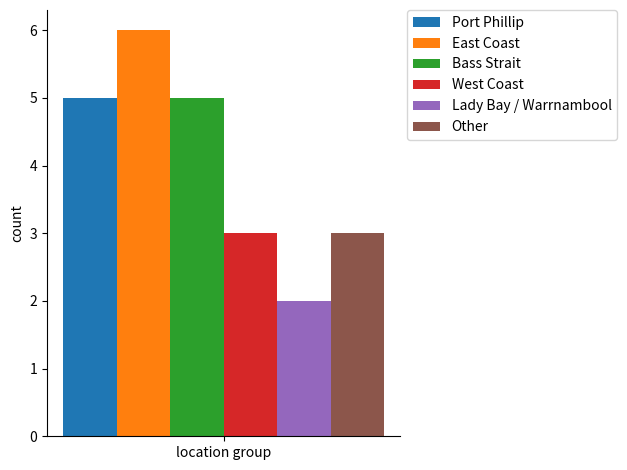

Are the bars grouped side by side (vs. stacked)?

Yes